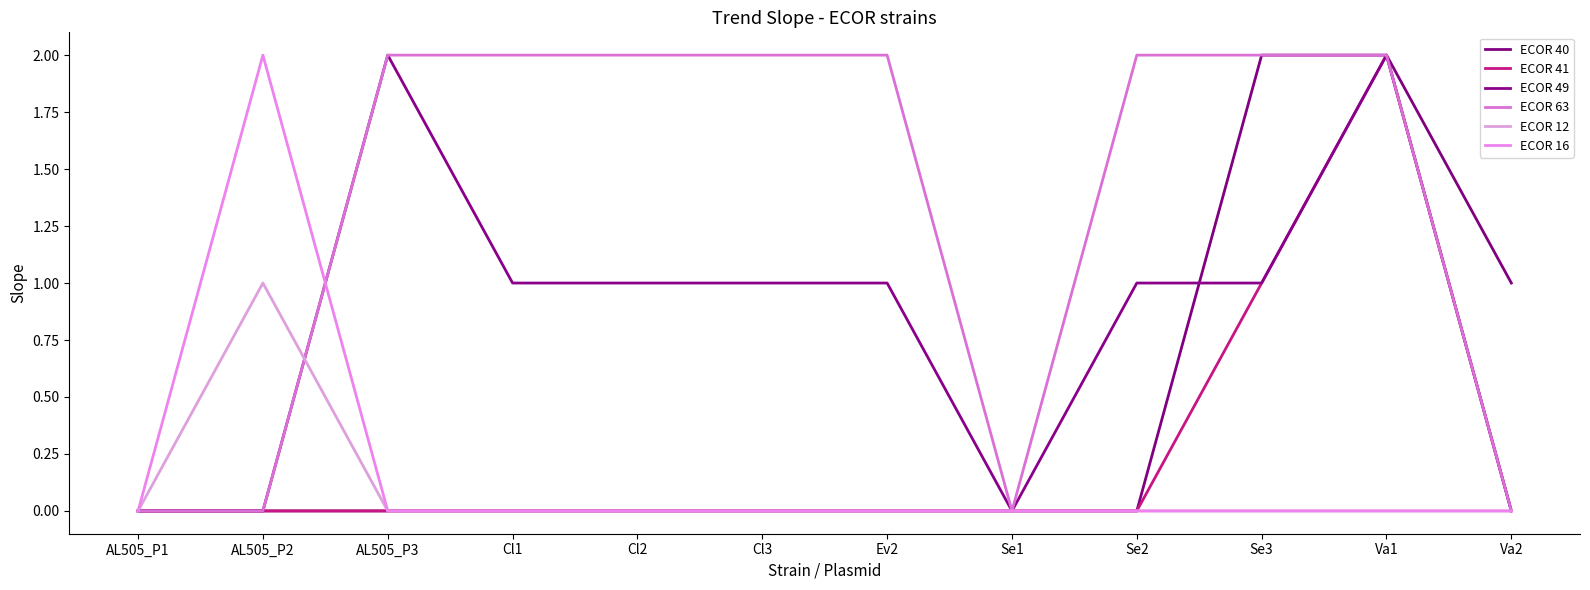

What is the spread (max minus min) of values at Cl3?

2